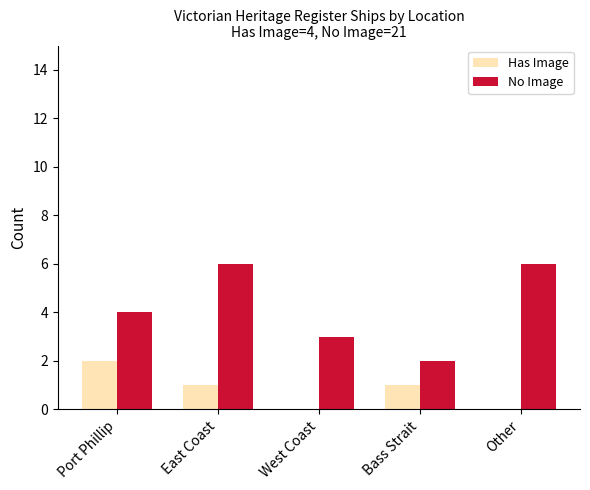

Is the value of Has Image at East Coast greater than the value of No Image at West Coast?

No